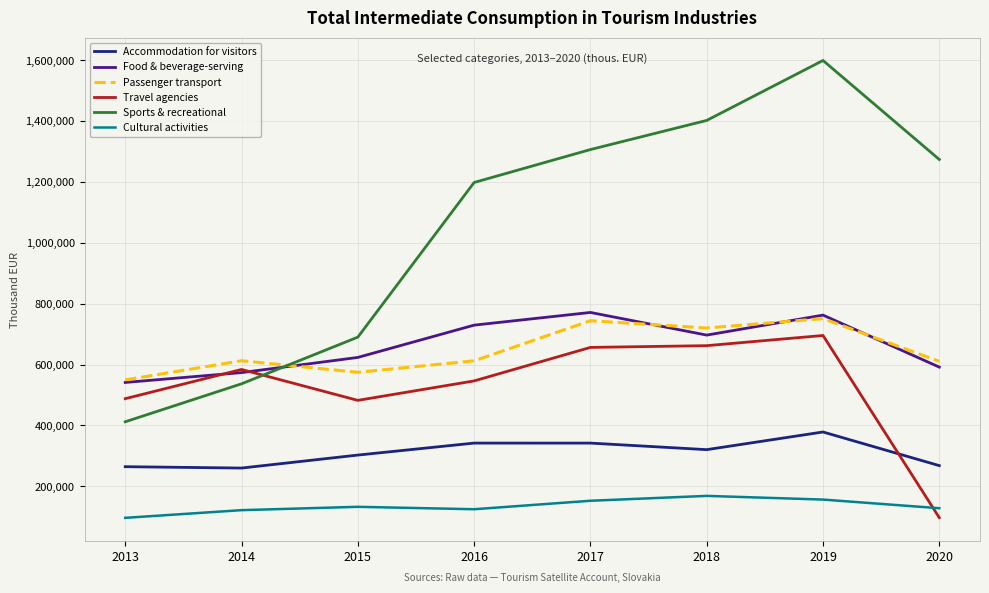

What is the difference between the highest and lowest values at 2019?

1442884